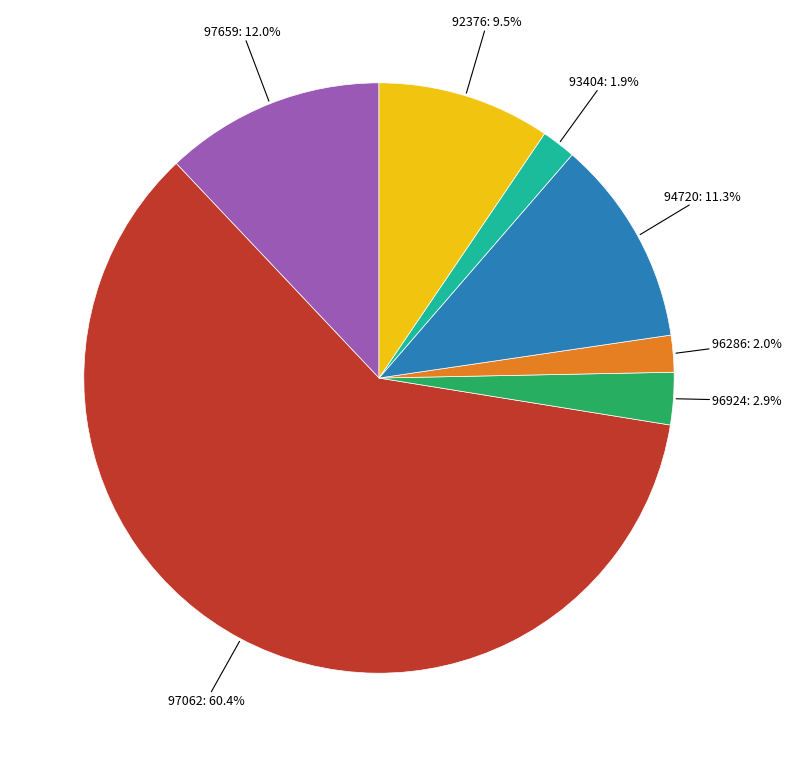

Is there a majority slice in this chart?

Yes